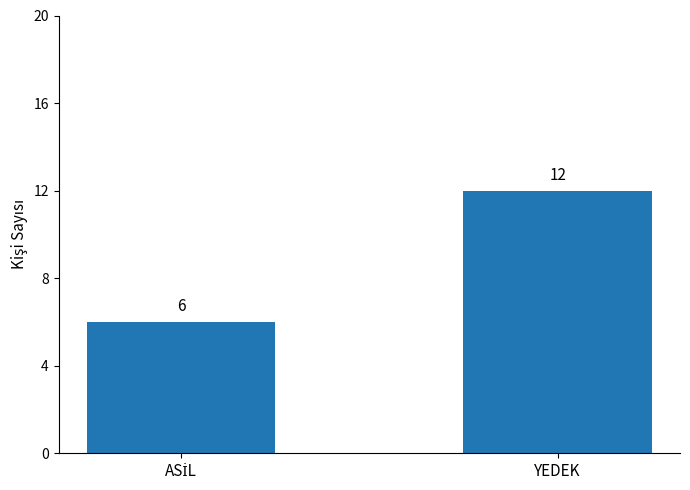

Is it true that the value at YEDEK is 12?

True